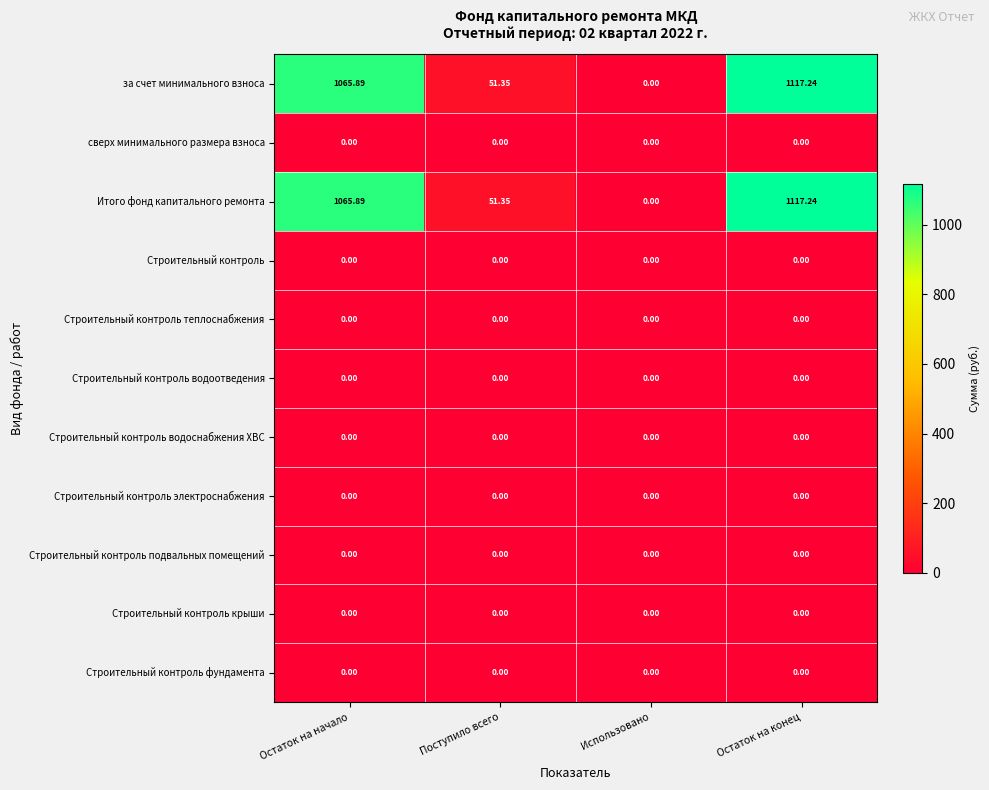

At which category is the sum across all series the highest?

Остаток на конец